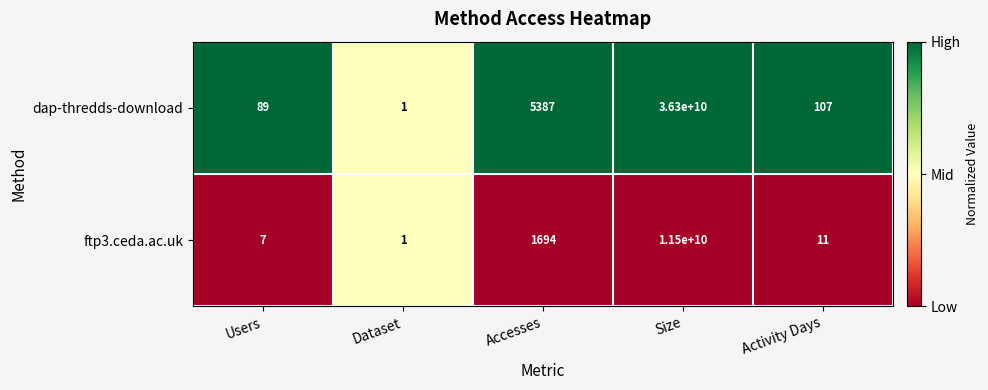

The dap-thredds-download series shows 36300000000 at Size. True or false?

True